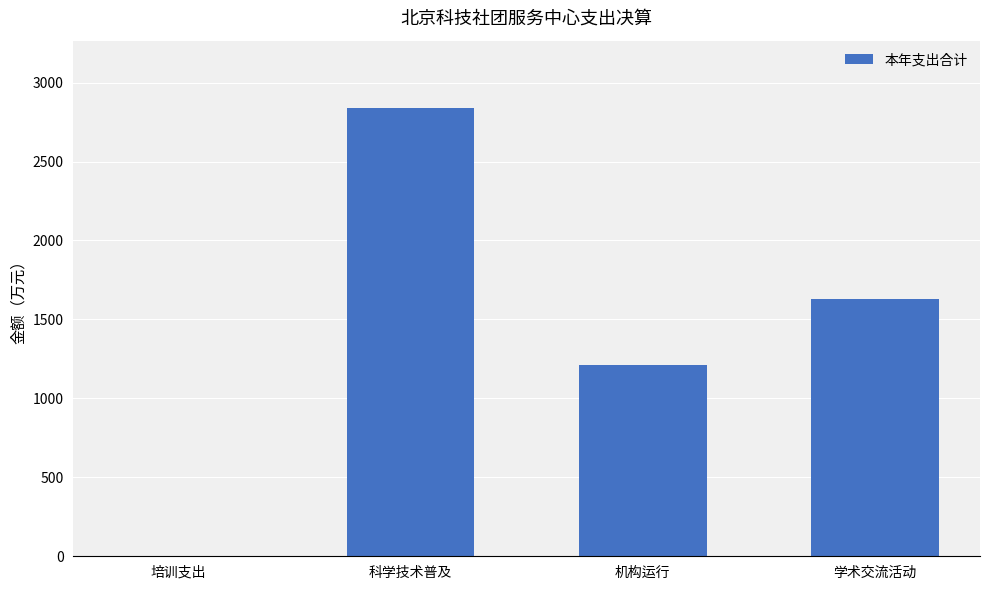

What is the approximate value at 机构运行?

1210.2